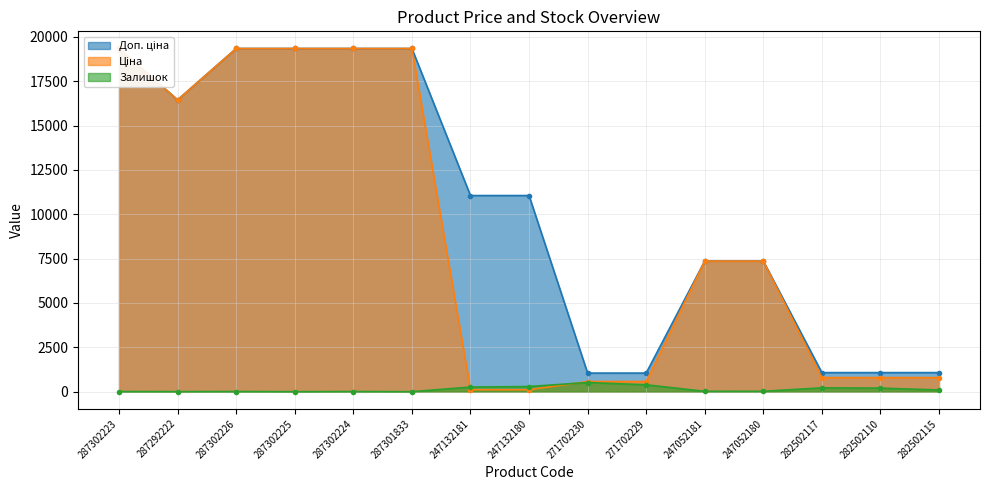

What is the sum of the Ціна values at 282502115 and 282502117?

1586.0